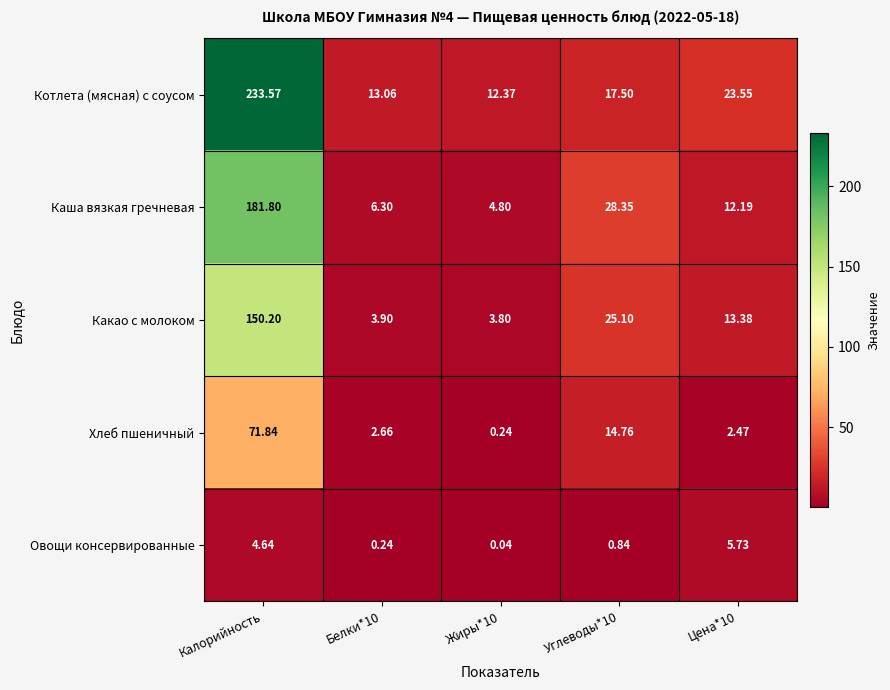

Which series has the widest spread of values?

Котлета (мясная) с соусом